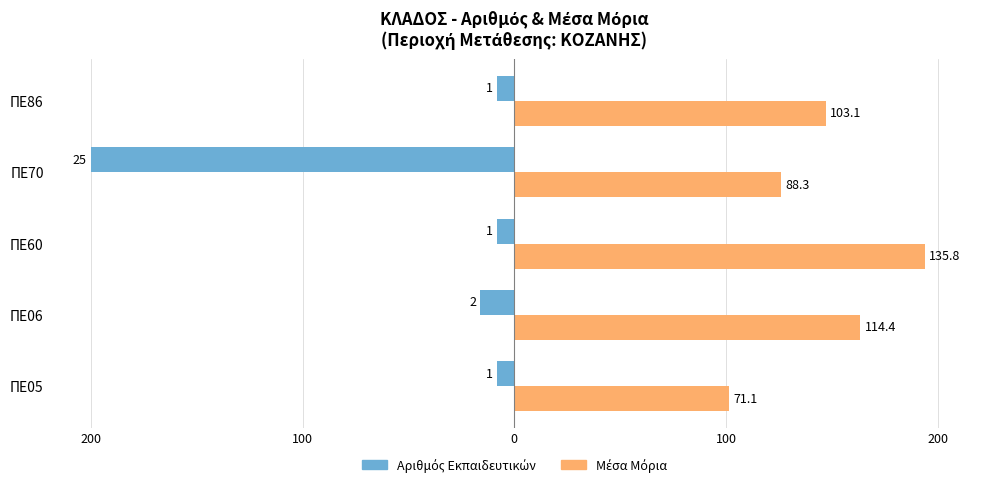

What is the minimum value shown in the chart?

-200.0